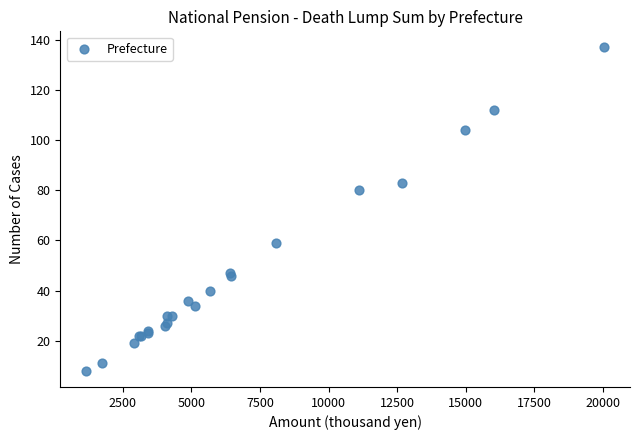

What Y value in the scatter plot is closest to 72?

80